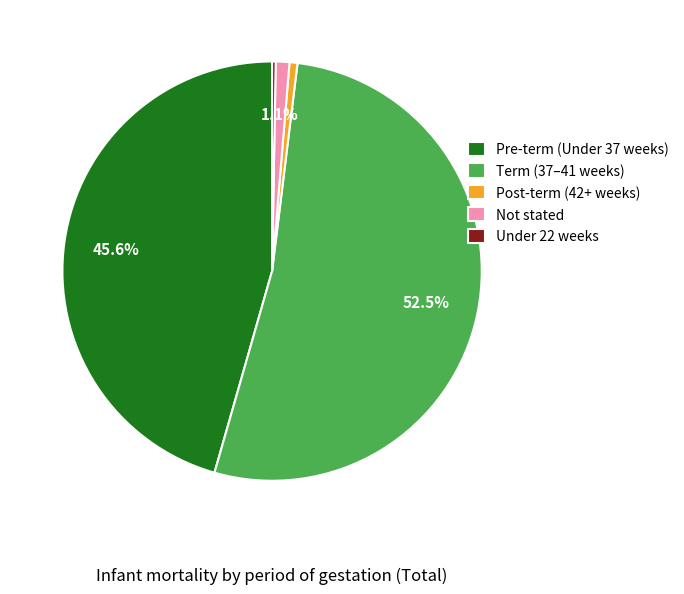

True or false: Not stated accounts for 1% of the total.

True